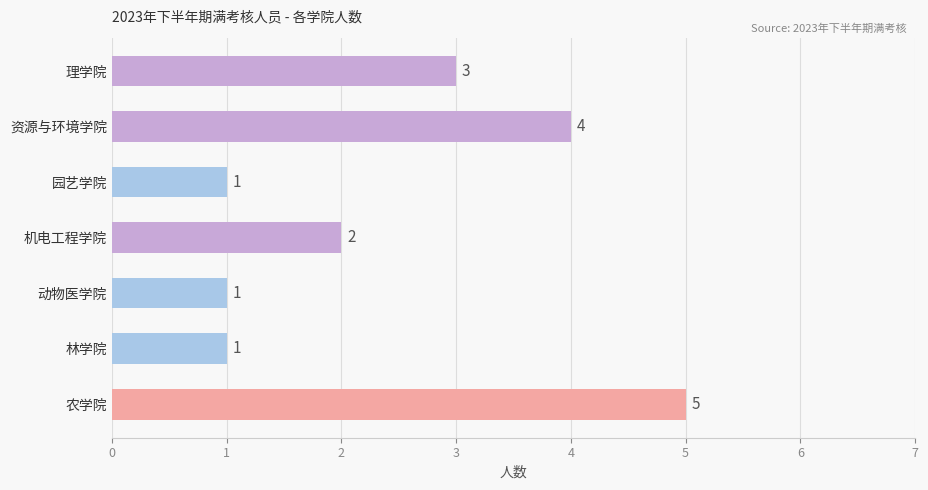

Reading top to bottom, transcribe all the data shown in this chart.

理学院=3	资源与环境学院=4	园艺学院=1	机电工程学院=2	动物医学院=1	林学院=1	农学院=5